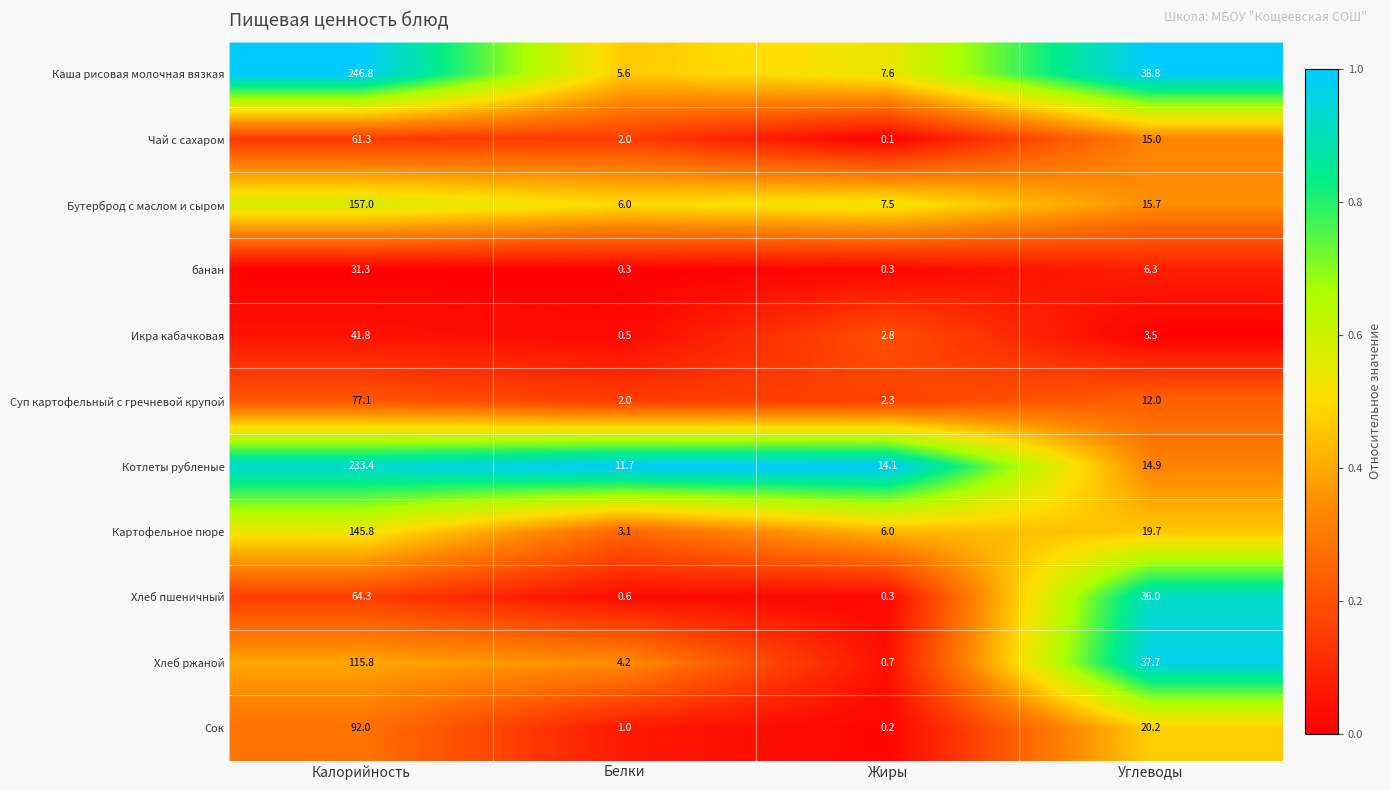

The value of Чай с сахаром at Калорийность is 26.3. True or false?

False